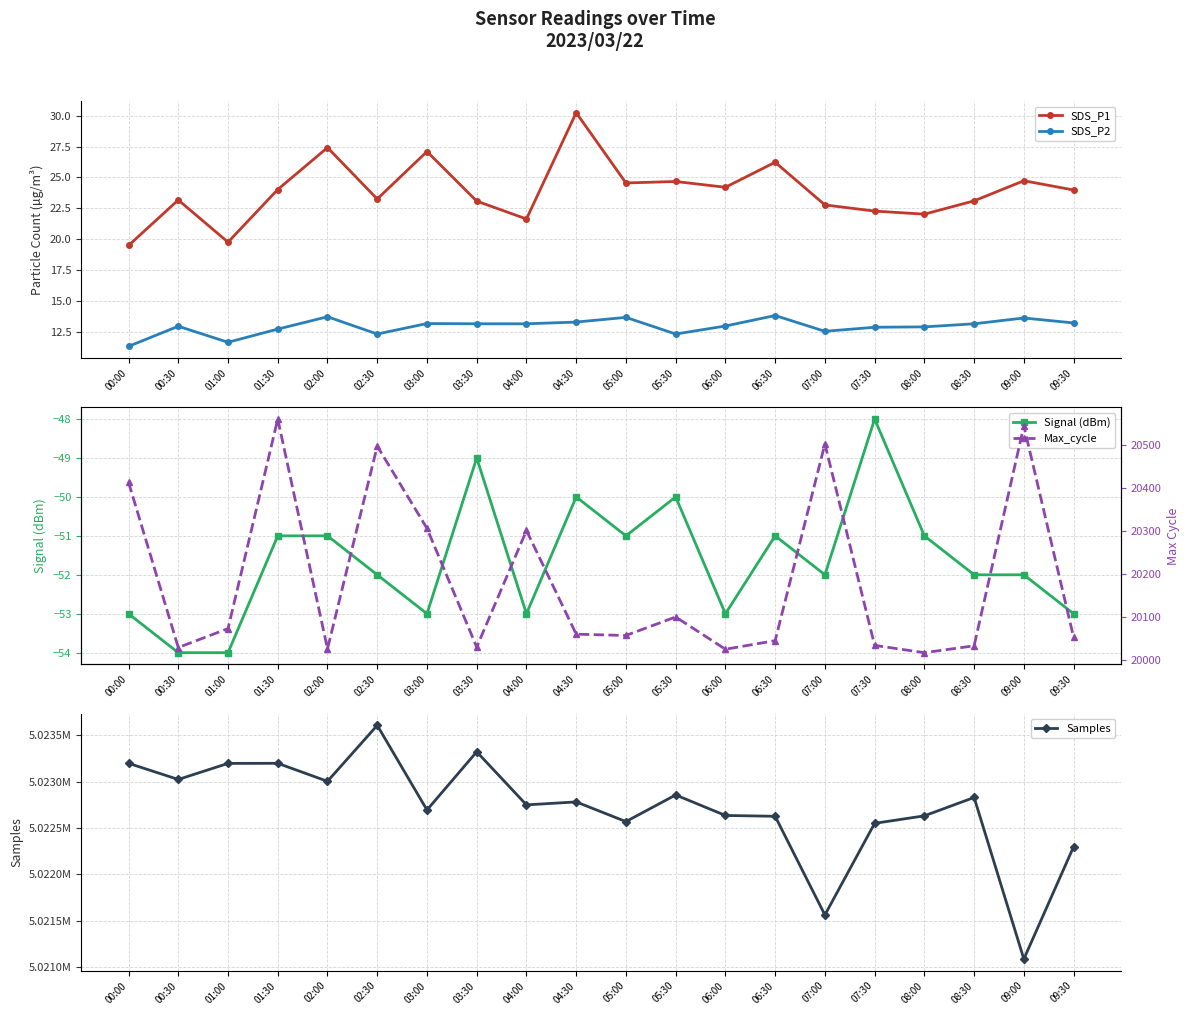

What is the highest value of the Signal (dBm) series?

-48